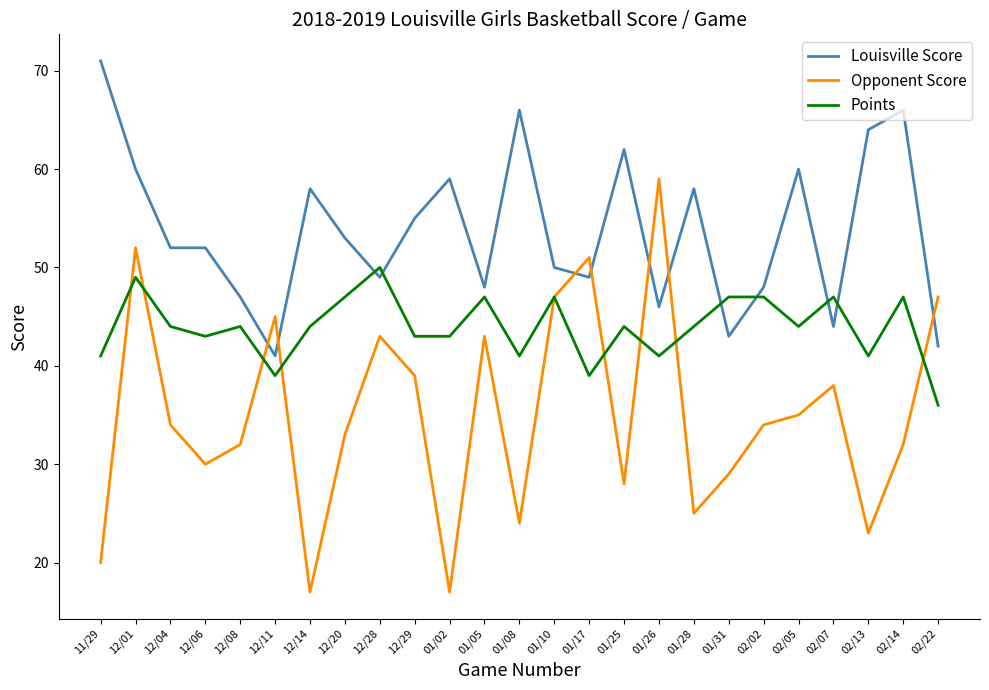

Reading right to left, extract all data points from this chart.

Louisville Score: 42	66	64	44	60	48	43	58	46	62	49	50	66	48	59	55	49	53	58	41	47	52	52	60	71
Opponent Score: 47	32	23	38	35	34	29	25	59	28	51	47	24	43	17	39	43	33	17	45	32	30	34	52	20
Points: 36	47	41	47	44	47	47	44	41	44	39	47	41	47	43	43	50	47	44	39	44	43	44	49	41